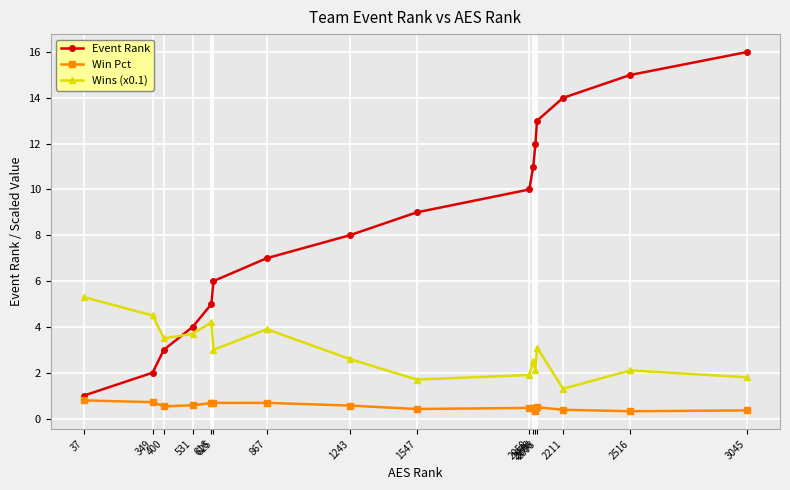

What is the difference between the second highest and second lowest values in the Event Rank series?

13.0